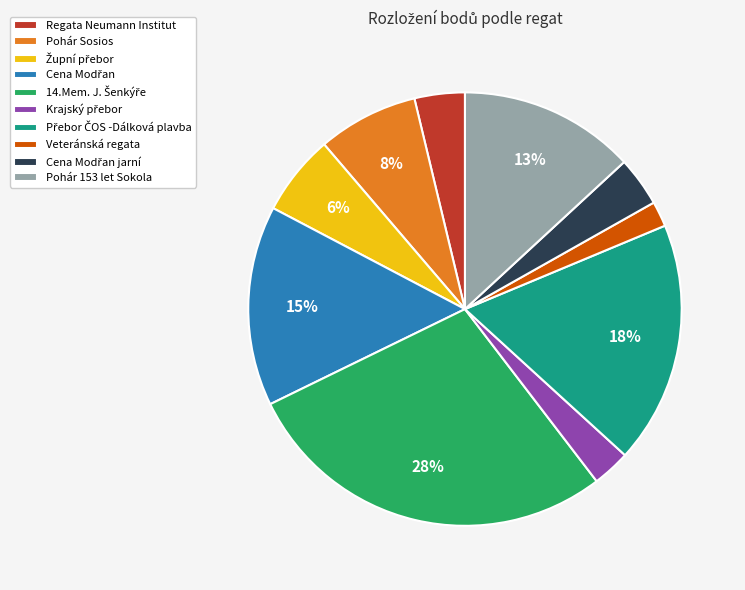

Is it true that Pohár Sosios is 1% of the pie?

False